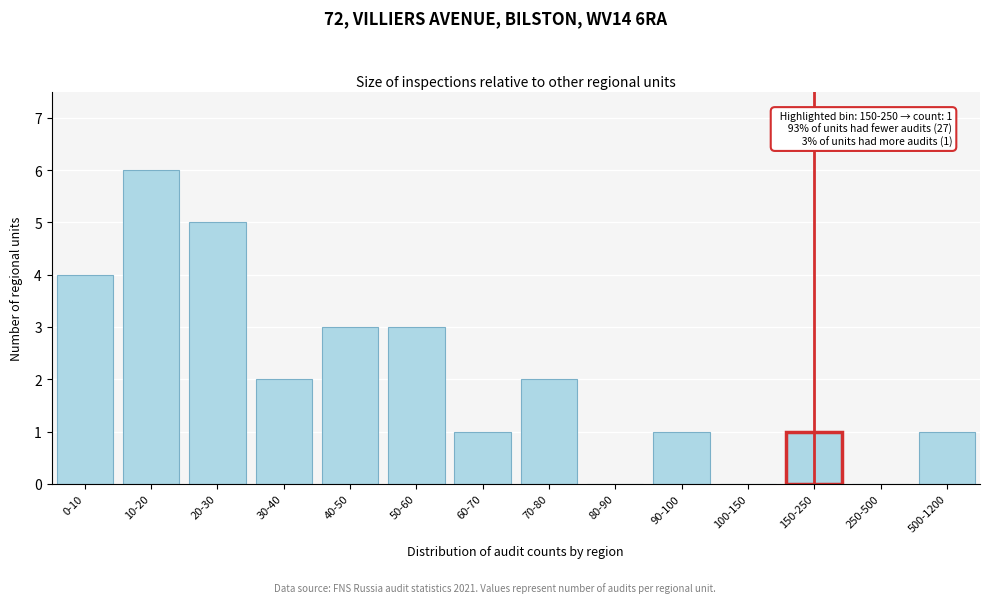

Reading right to left, transcribe all the data shown in this chart.

500-1200=1	250-500=0	150-250=1	100-150=0	90-100=1	80-90=0	70-80=2	60-70=1	50-60=3	40-50=3	30-40=2	20-30=5	10-20=6	0-10=4